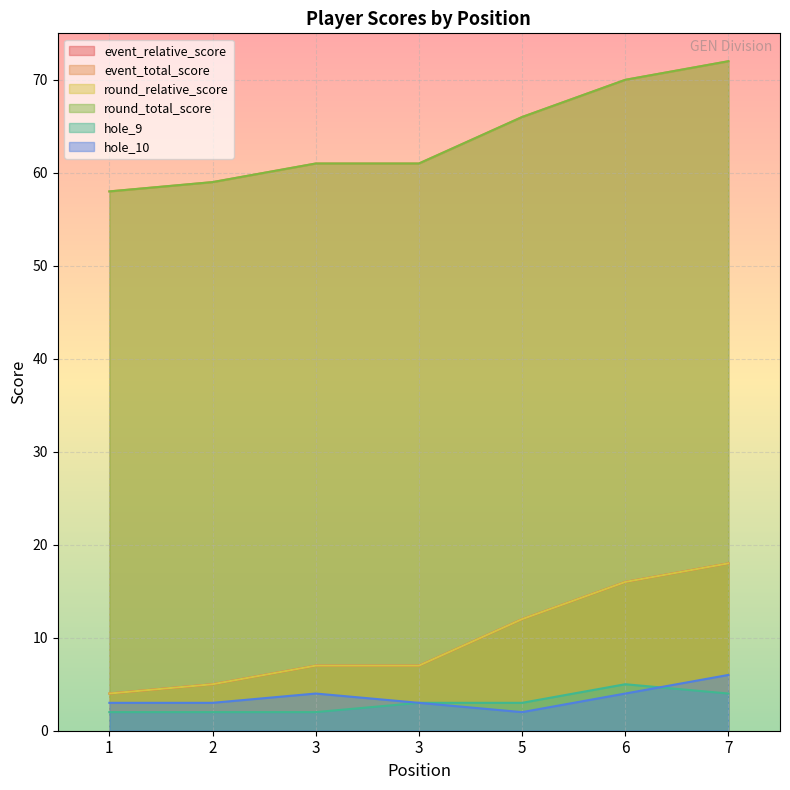

Is the value of hole_10 at 1 greater than the value of hole_9 at 6?

No